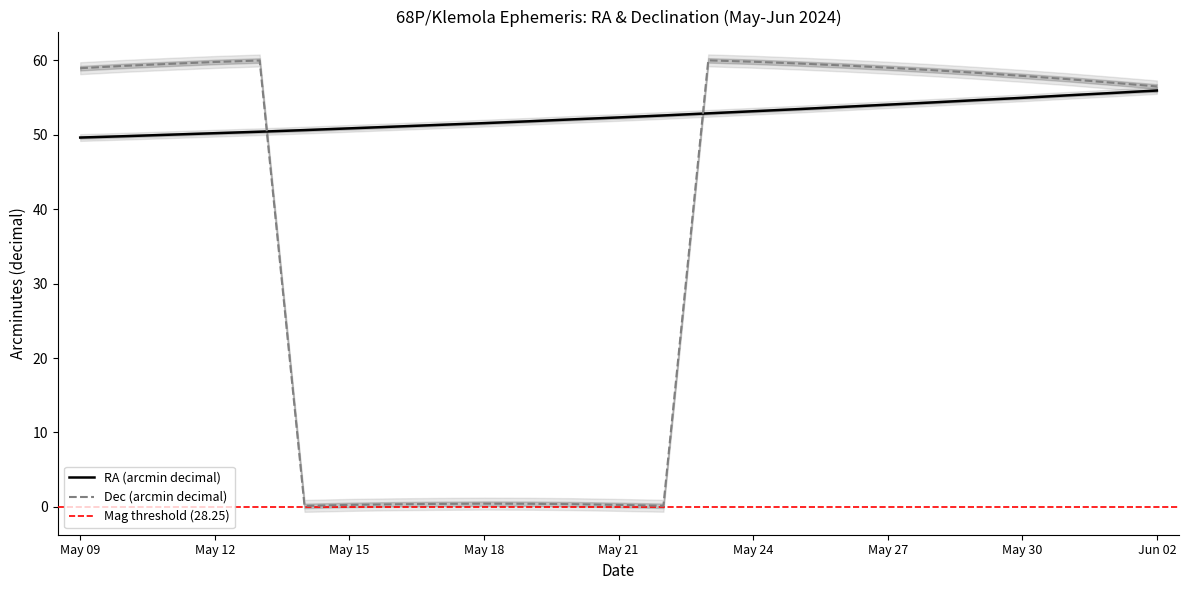

Does the chart display data point markers on the line(s)?

No